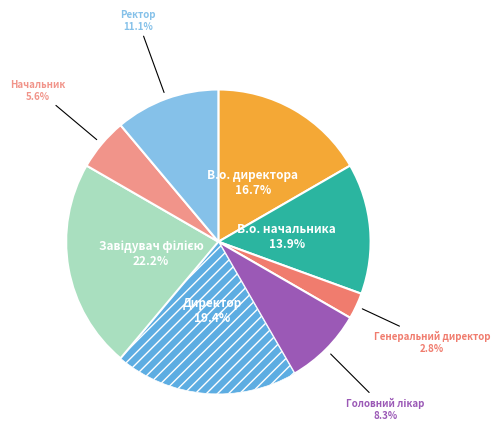

Do Ректор and Начальник together represent more than half of the pie?

No